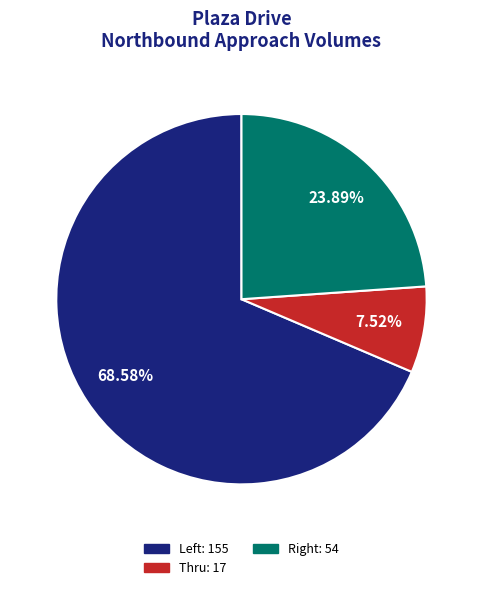

Rank the categories by value from highest to lowest.

Left: 155, Right: 54, Thru: 17